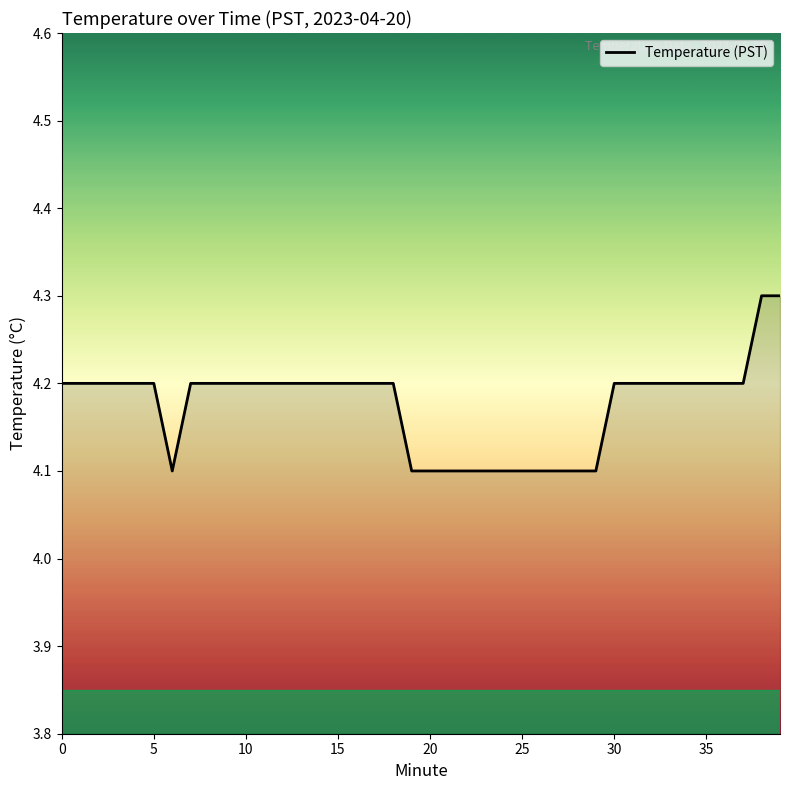

What is the smallest value displayed?

4.1